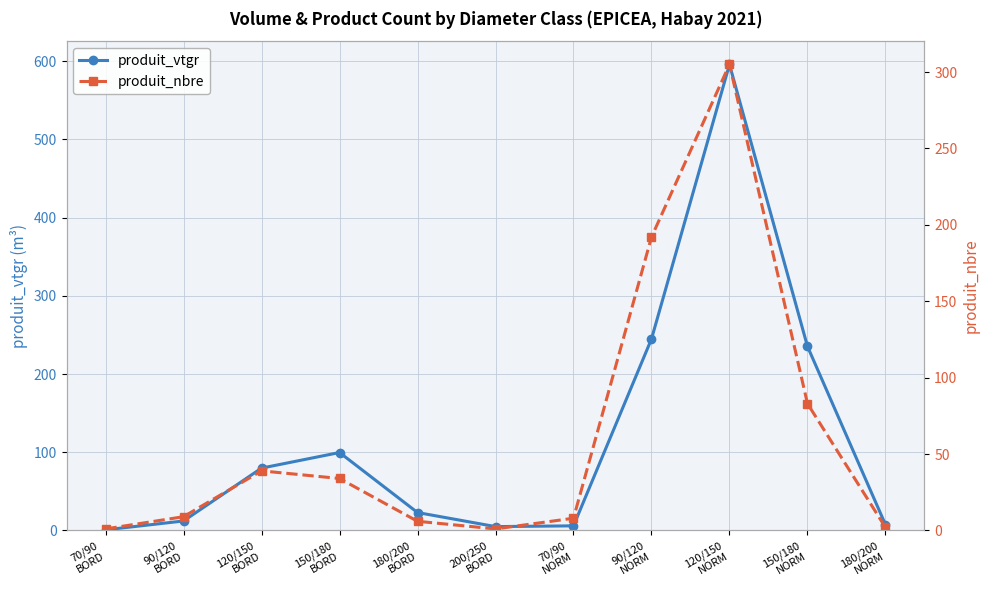

Is this an area chart (filled region under the line)?

No